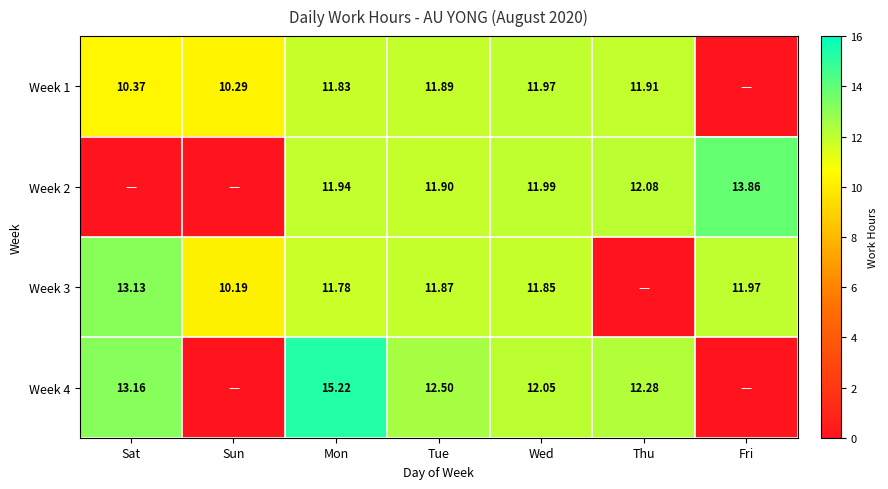

What is the sum of the Week 2 values at Fri and Thu?

25.9